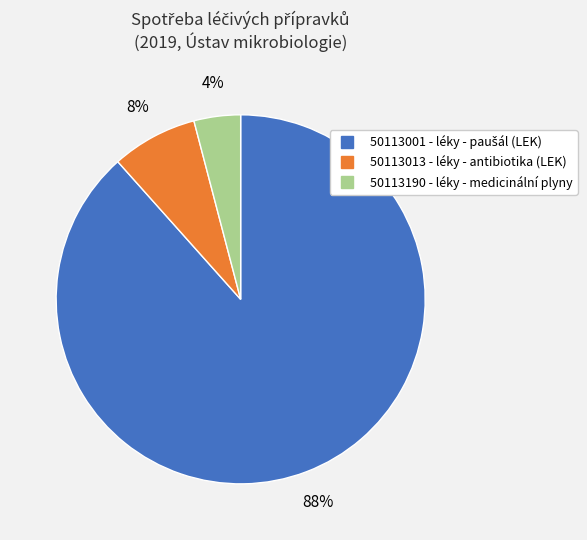

Does 50113190 - léky - medicinální plyny represent more than half of the total?

No